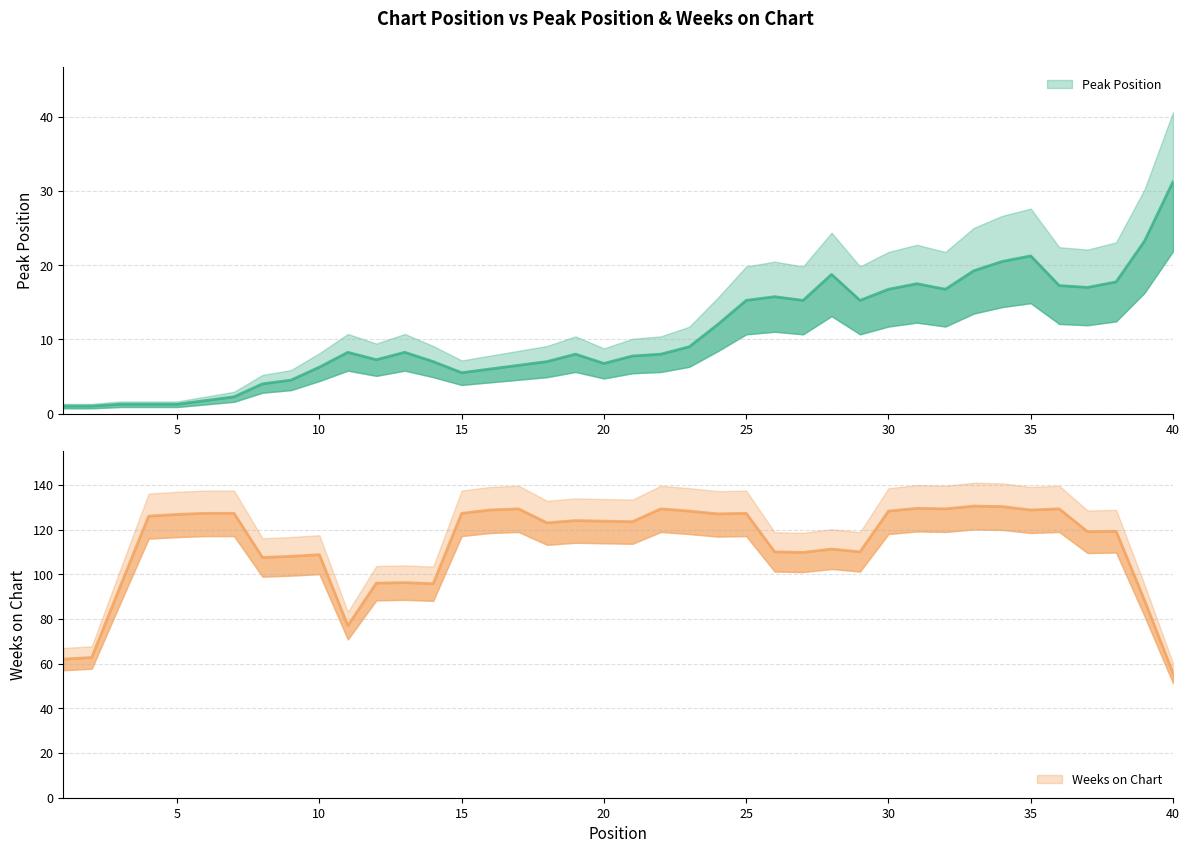

How many lines are shown in the chart?

2